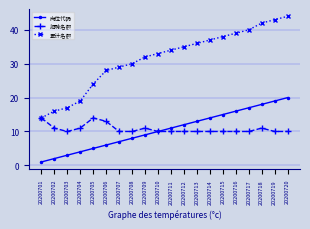

What is the spread (max minus min) of values at 20200703?

14